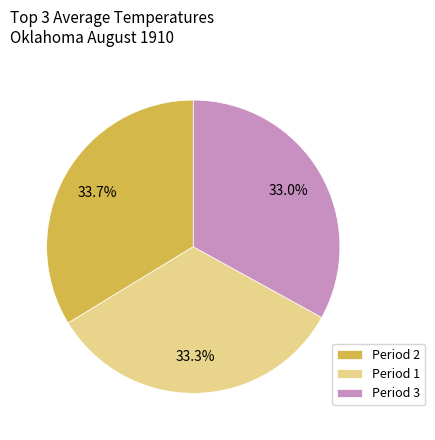

Between Period 2 and Period 3, which is larger?

Period 2